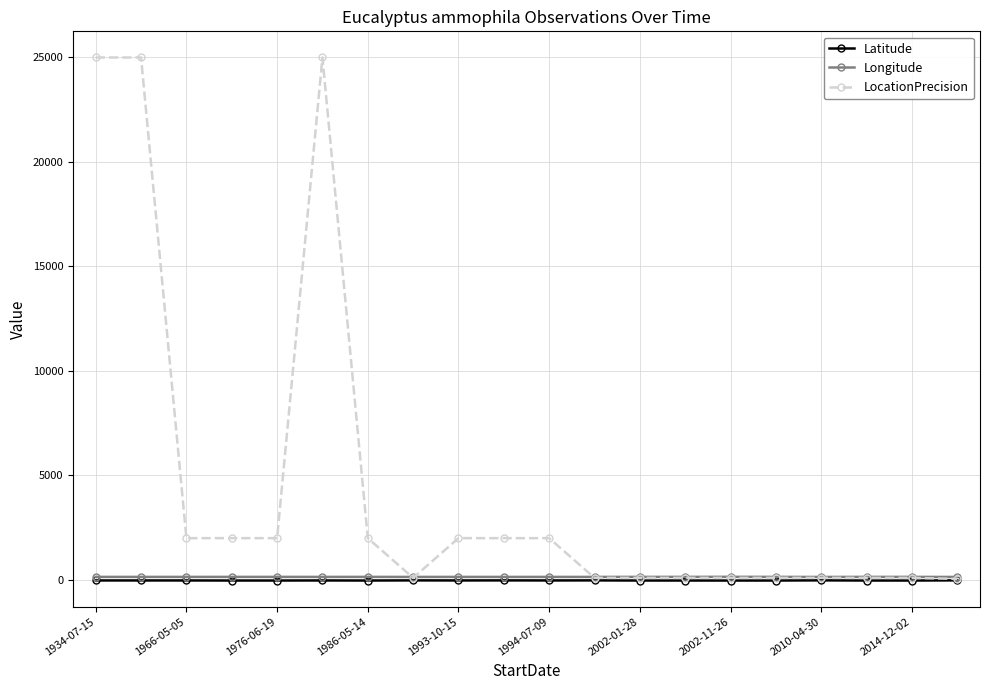

What is the maximum value shown in the chart?

25000.0